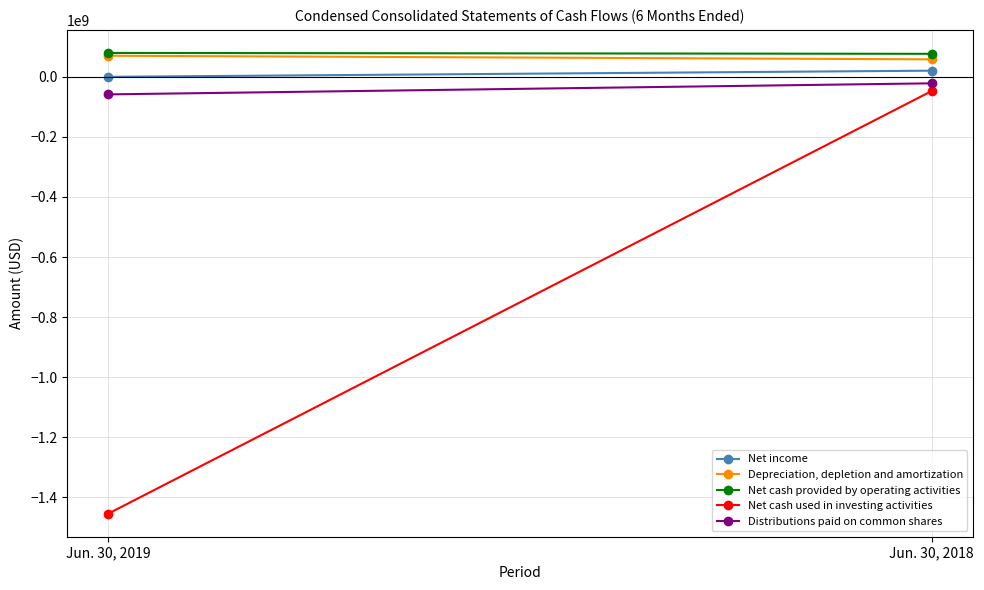

Between Jun. 30, 2018 and Jun. 30, 2019, which is larger?

Jun. 30, 2018